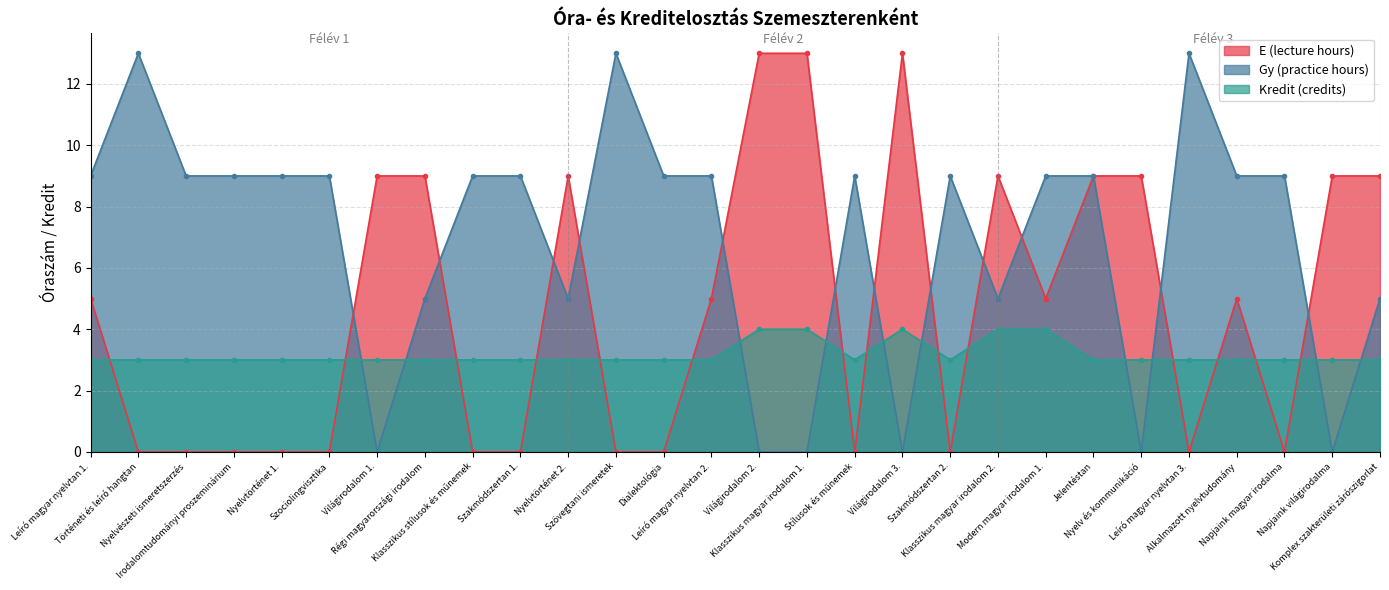

At how many categories does at least one series exceed 11?

6